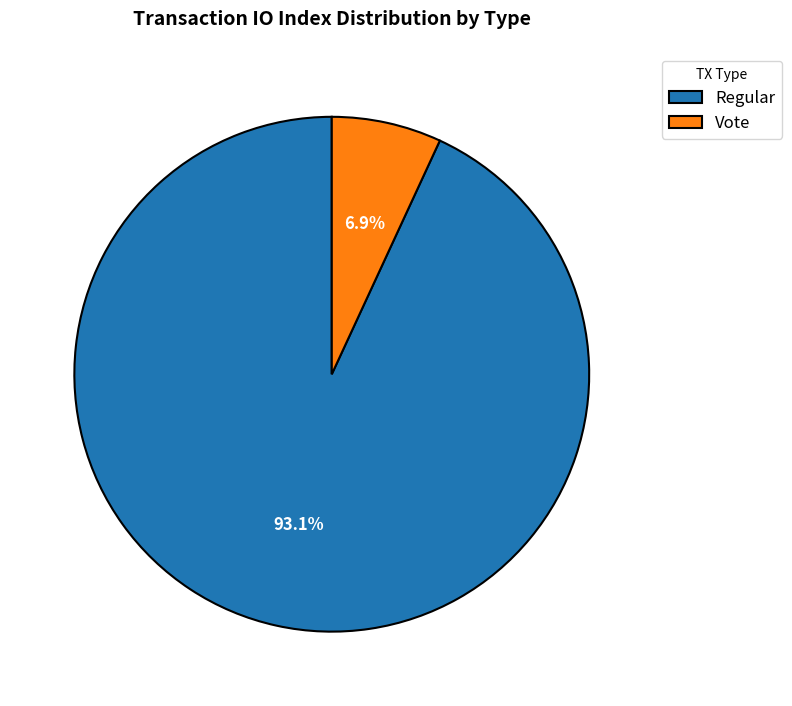

Rank the categories by value from lowest to highest.

Vote, Regular